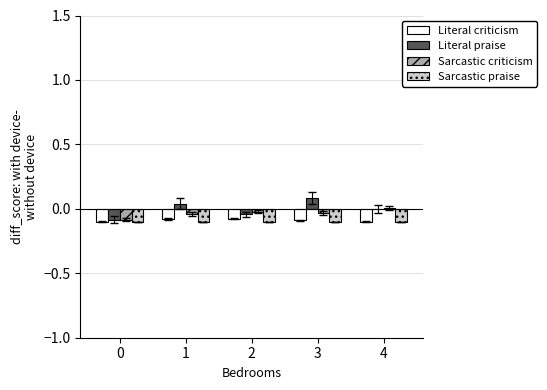

Is it true that Literal praise equals -0.1 at 0?

True